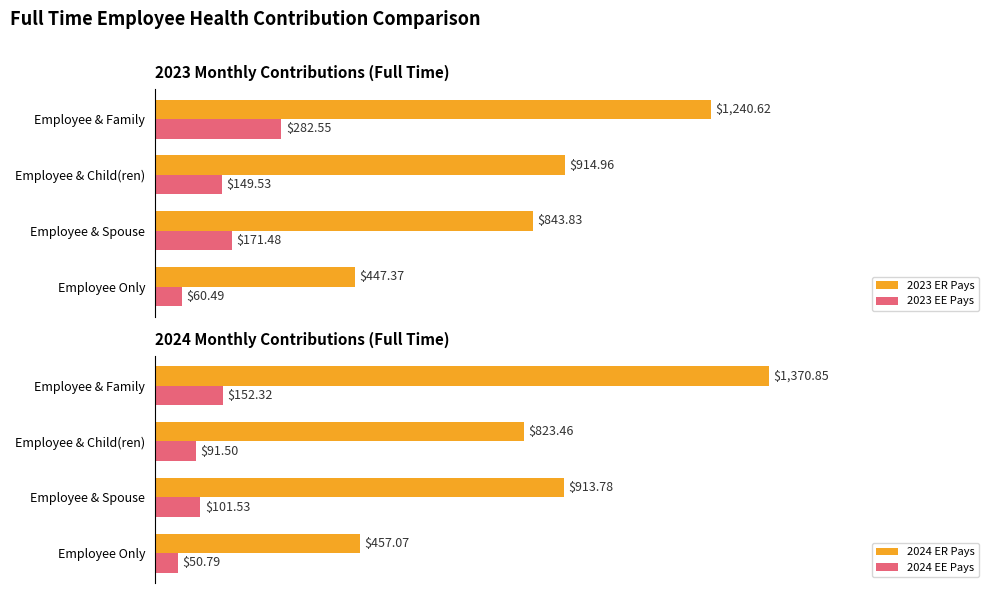

At which label does 2023 ER Pays reach its peak?

Employee & Family